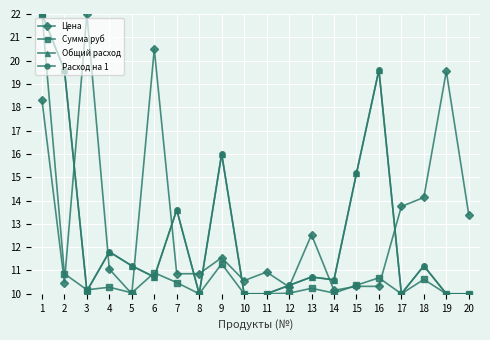

Does the chart have visible grid lines?

Yes